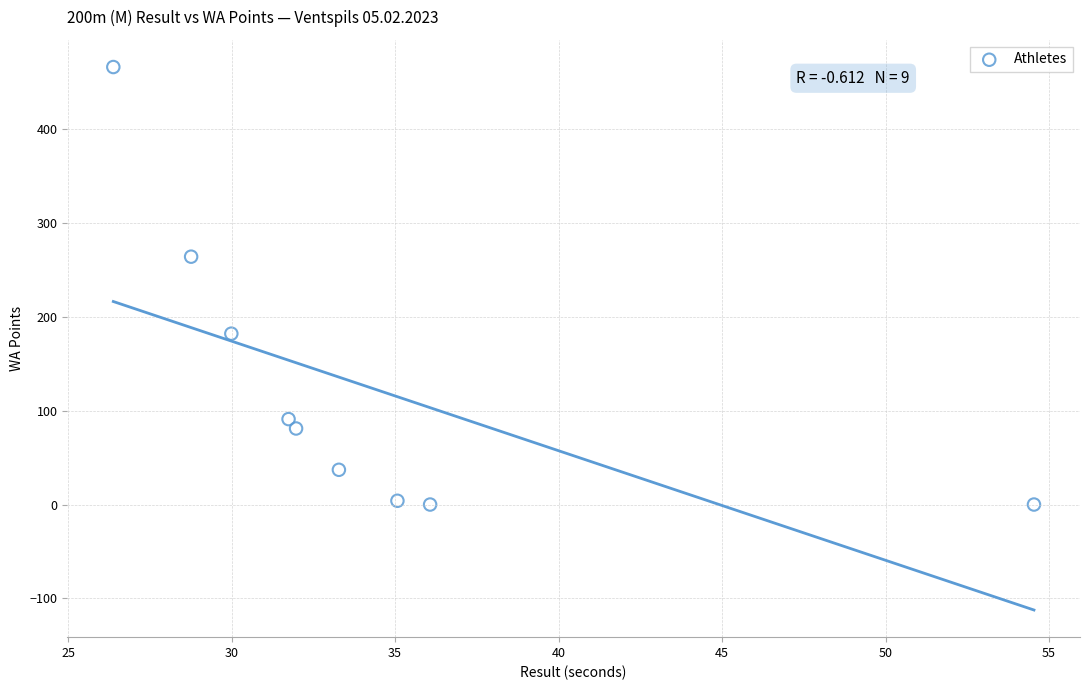

What is the range of Y values (max minus min)?

466